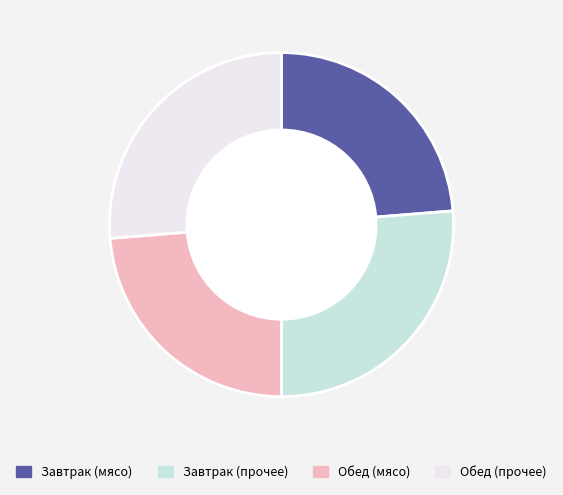

How many slices are in this pie chart?

4